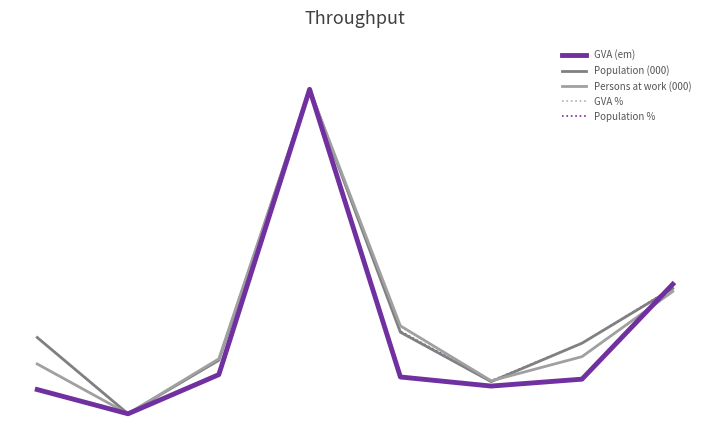

Where do Population (000) and GVA % first cross each other?

6 and 7